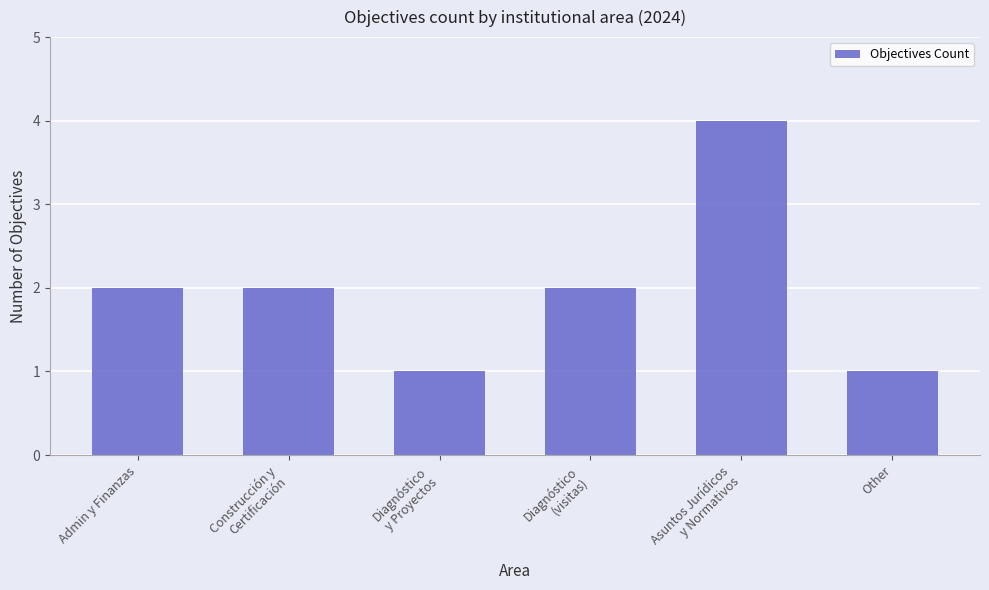

What is the label of the 1st bar from the right?

Other